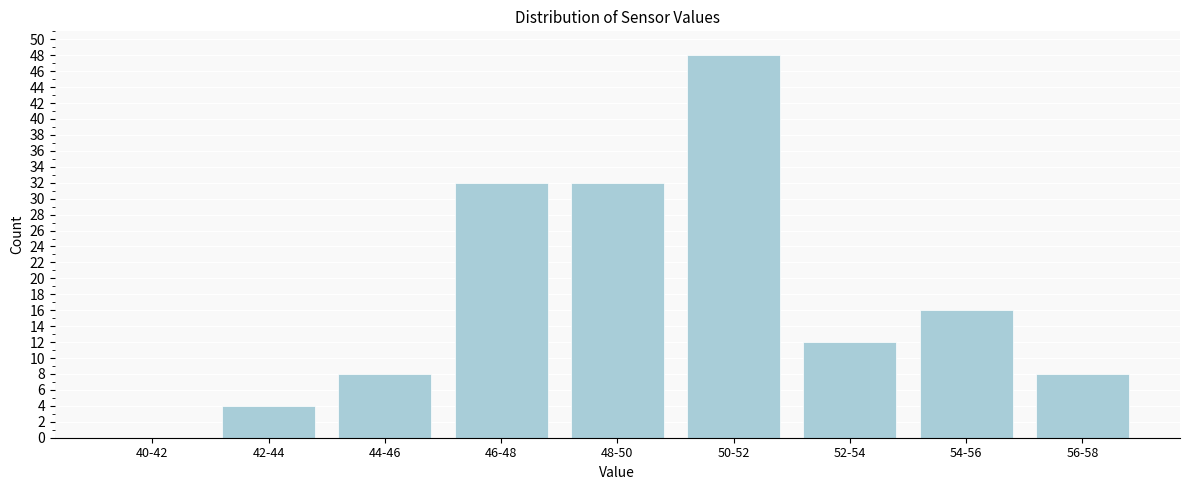

Reading right to left, what are all the values shown in this chart?

56-58=8	54-56=16	52-54=12	50-52=48	48-50=32	46-48=32	44-46=8	42-44=4	40-42=0